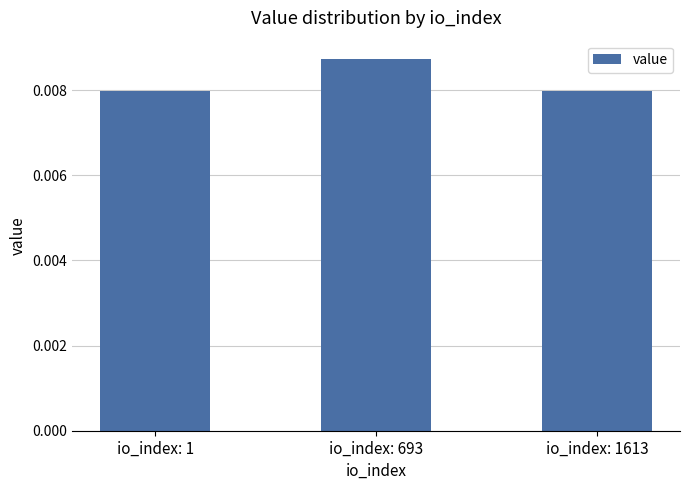

How many values are between 0 and 1?

3